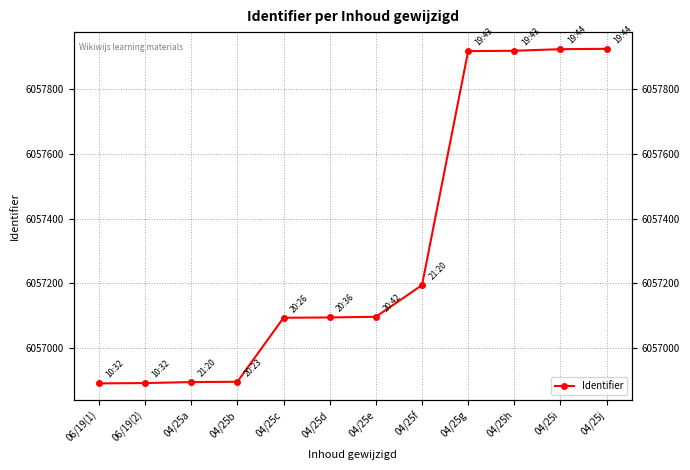

What is the difference between the values at 04/25b and 04/25g?

1023